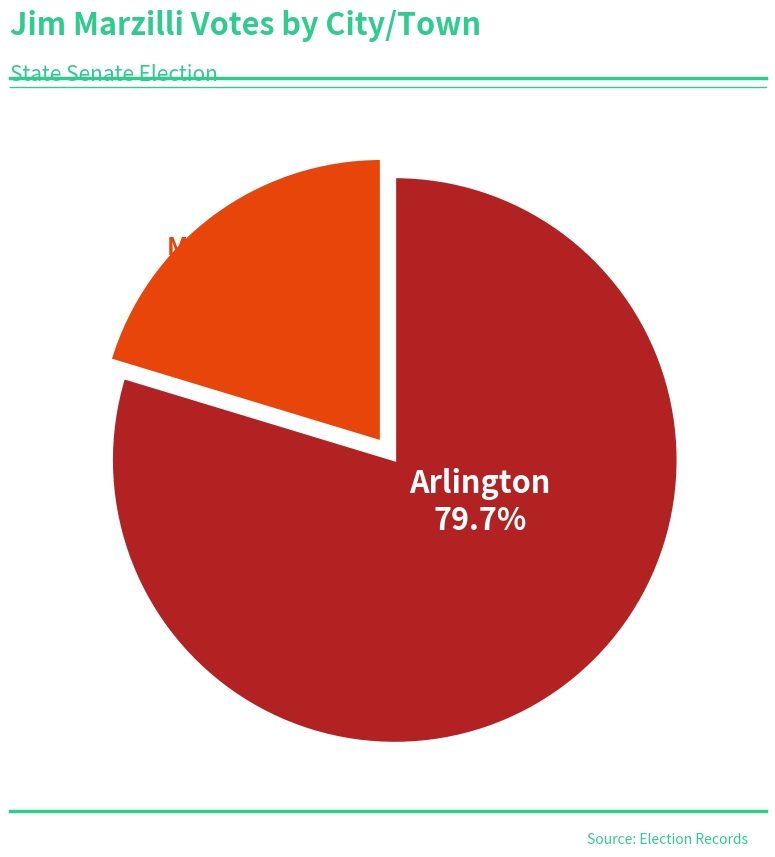

Count the number of slices in the pie.

2